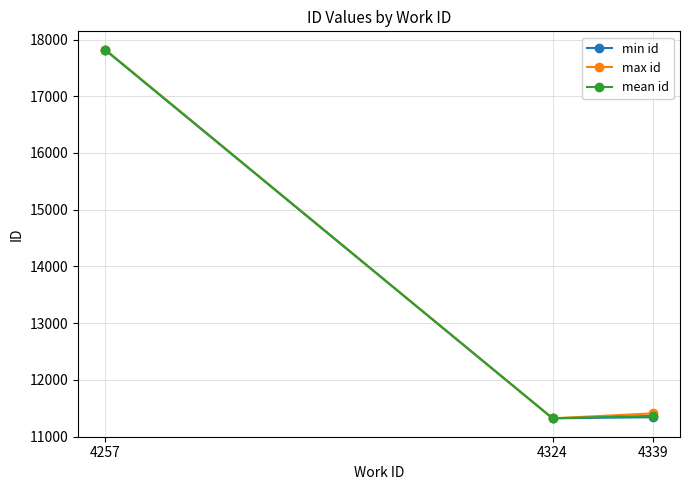

Is it true that min id equals 6184.0 at 4257?

False